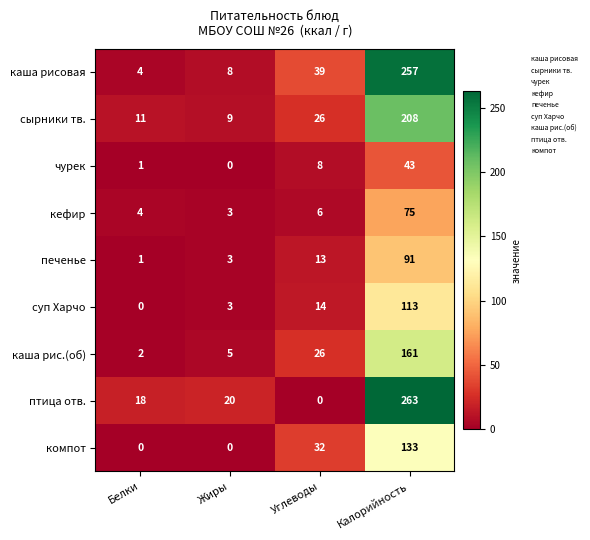

What is the difference between the суп Харчо values at Белки and Углеводы?

14